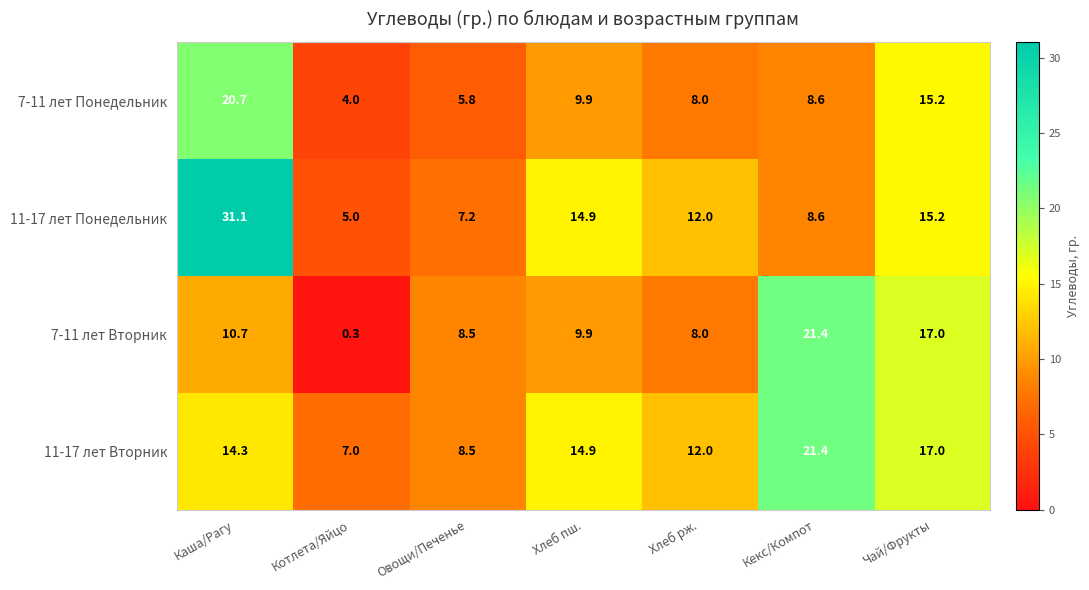

Which category has the lowest value in the 11-17 лет Понедельник series?

Котлета/Яйцо